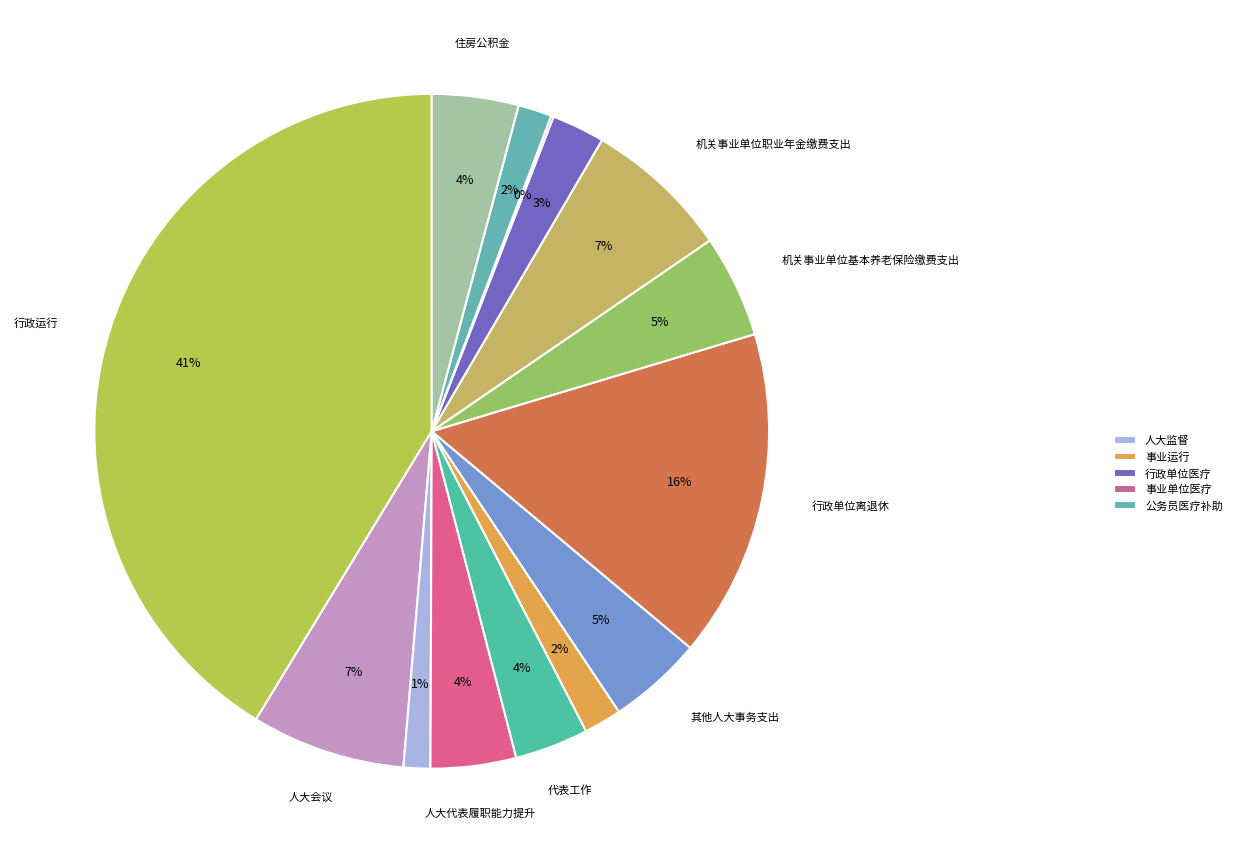

Is there a majority slice in this chart?

No